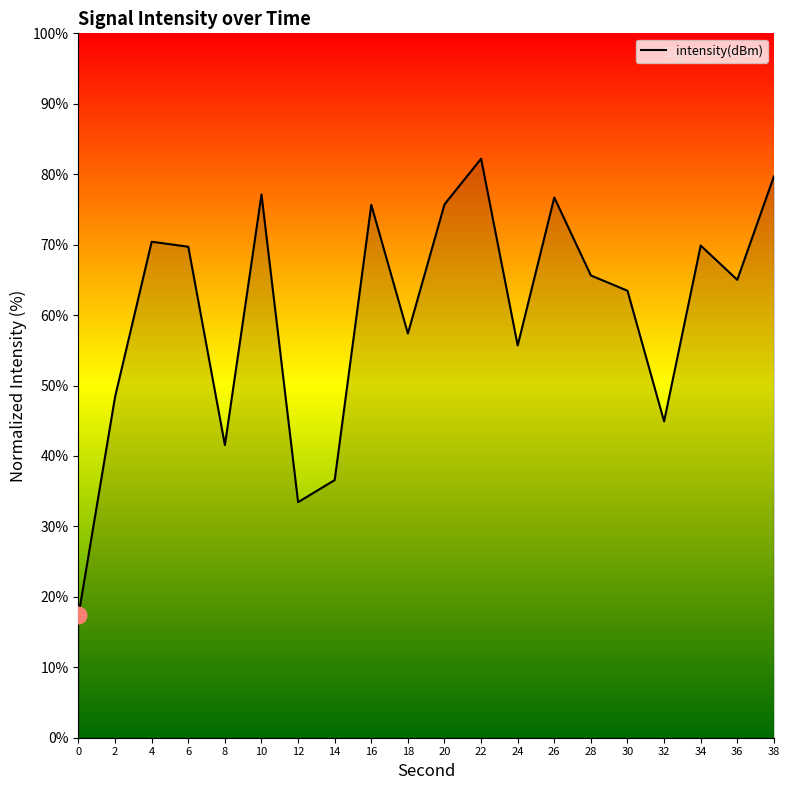

Where is the data nearest to the value 49?

2